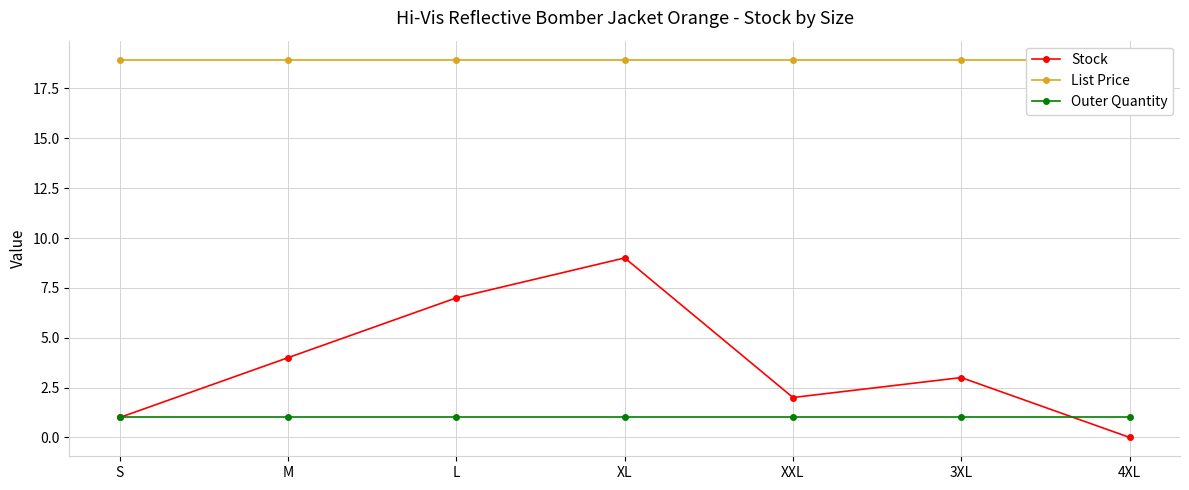

At which category is the sum across all series the highest?

XL